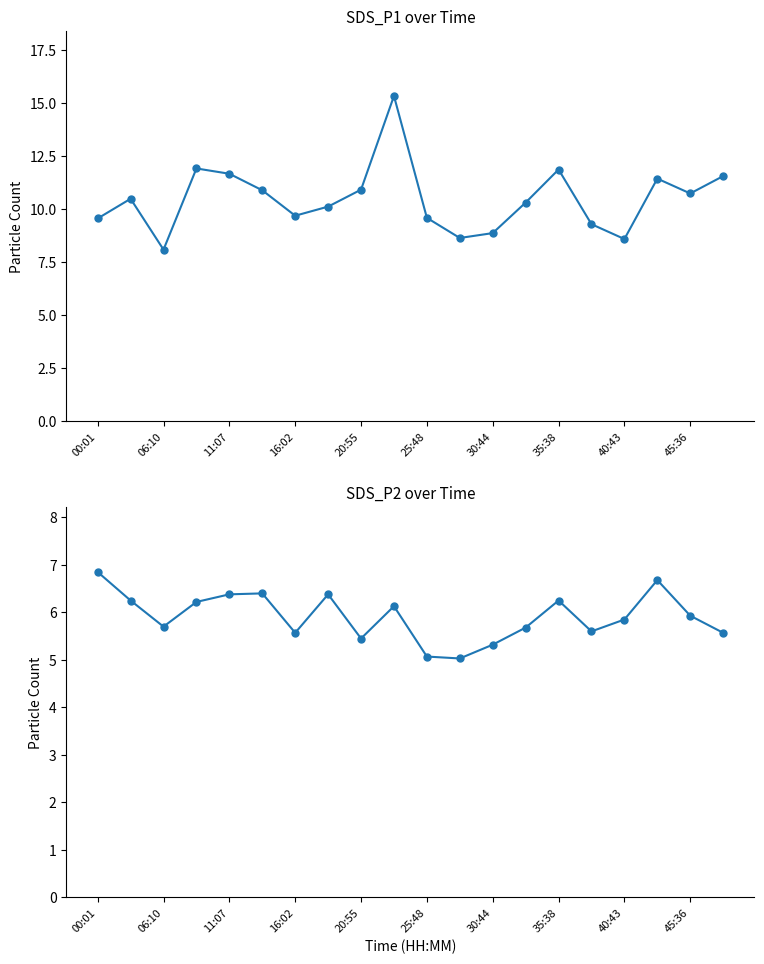

Is this an area chart (filled region under the line)?

No